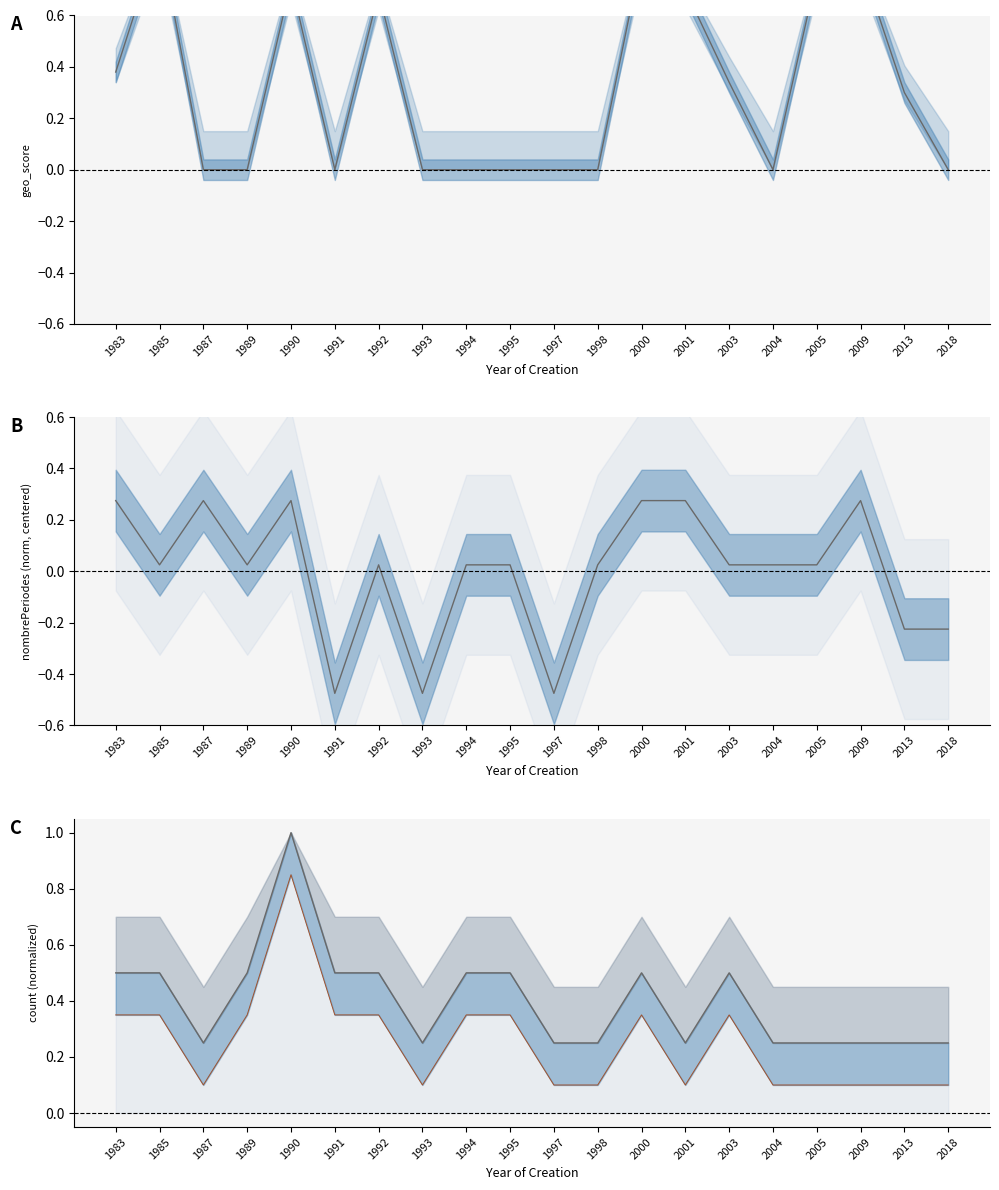

Where is the first local maximum for count (norm)?

1990